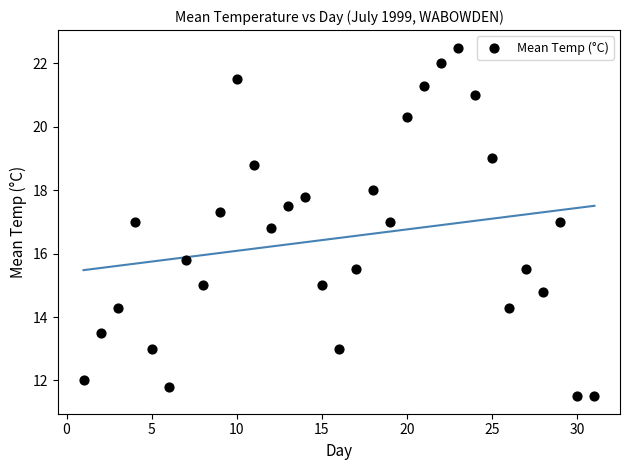

What is the range of X values (max minus min)?

30.0